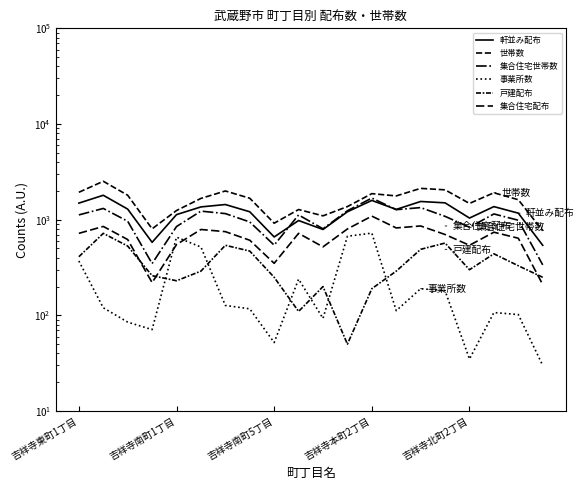

What is the sum of the 戸建配布 values at 18 and 15?

900